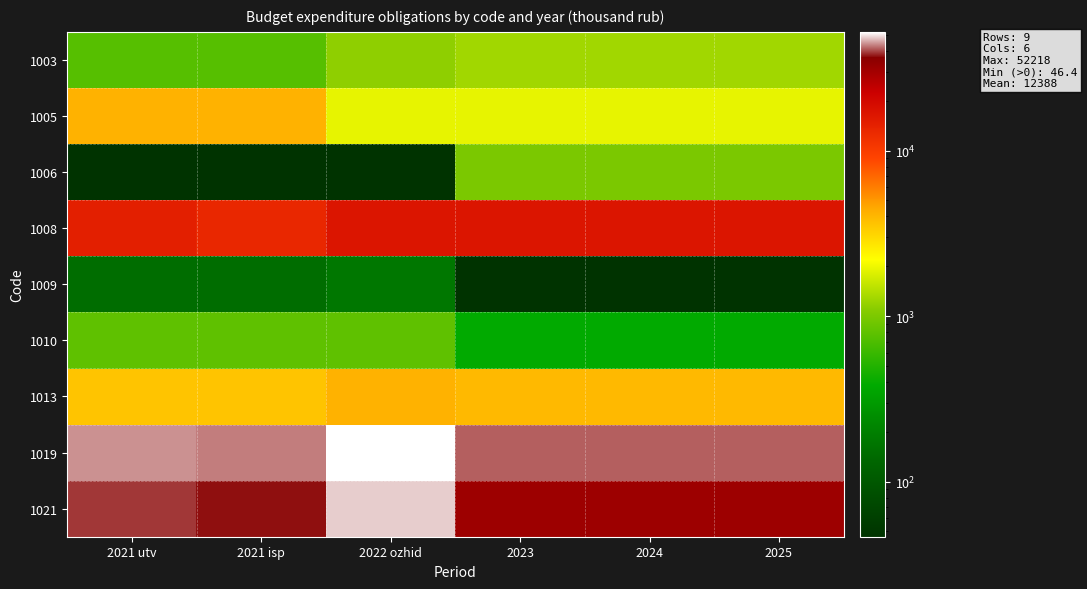

Count the number of data series in this chart.

9